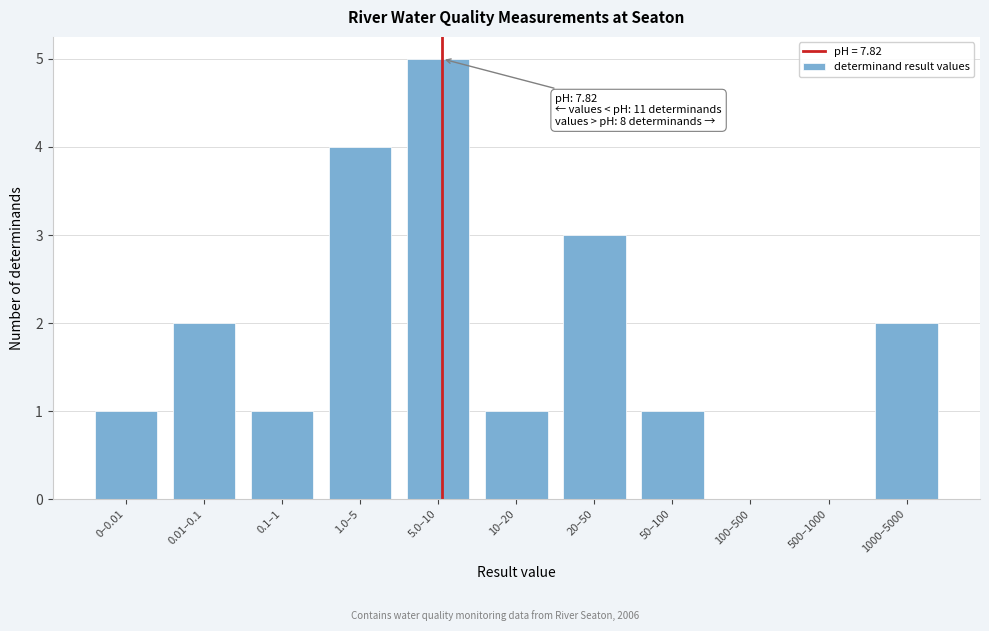

Reading left to right, transcribe all the data shown in this chart.

0–0.01=1	0.01–0.1=2	0.1–1=1	1.0–5=4	5.0–10=5	10–20=1	20–50=3	50–100=1	100–500=0	500–1000=0	1000–5000=2